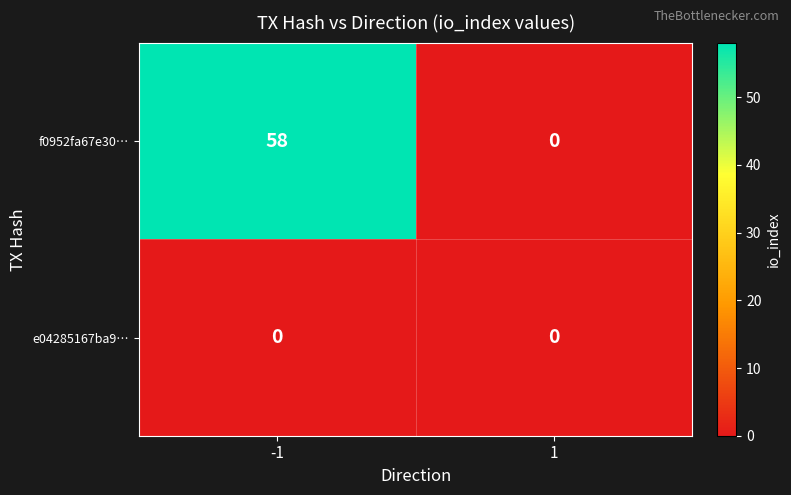

What is the maximum value shown in the chart?

58